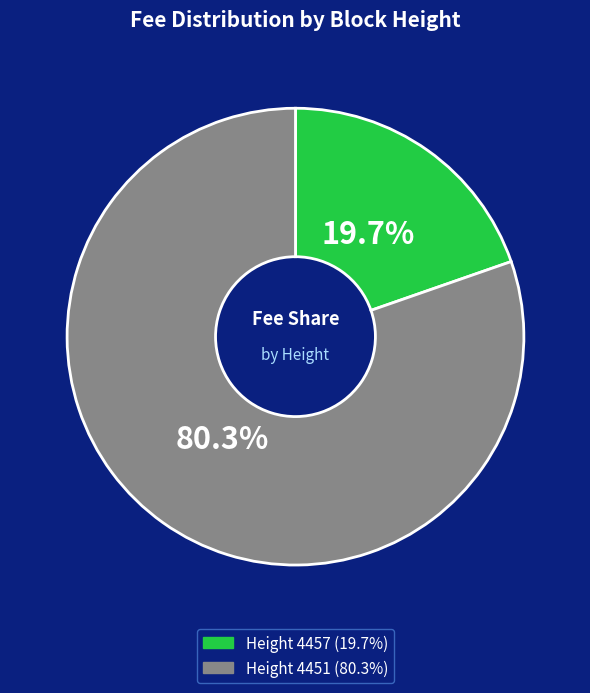

Is there a majority slice in this chart?

Yes